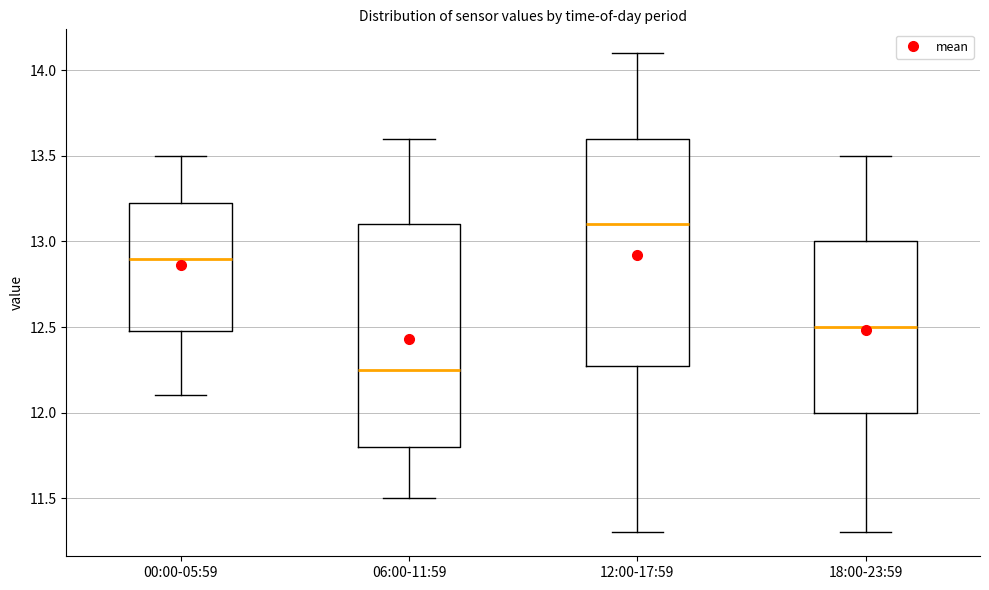

Where is the lower edge of the box for 12:00-17:59 on the y-axis? The values are not printed on the chart, so give them approximately, as read against the axis.

12.30